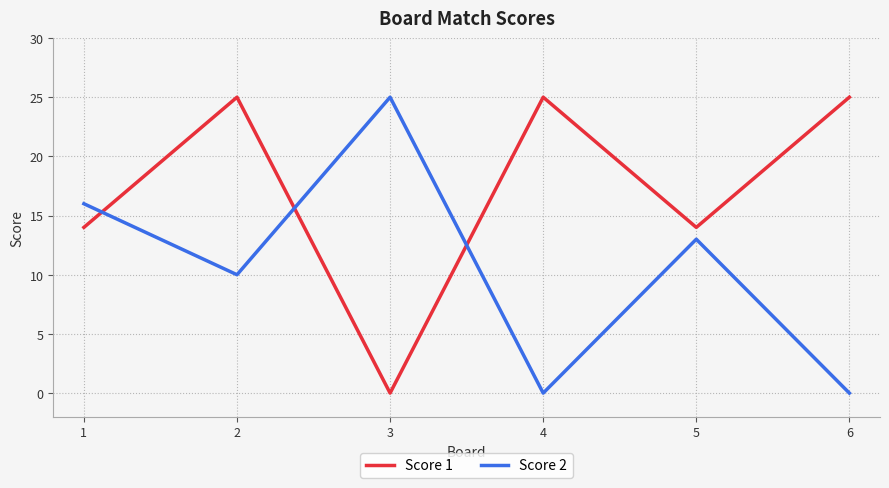

What is the difference between the Score 1 values at 1 and 6?

11